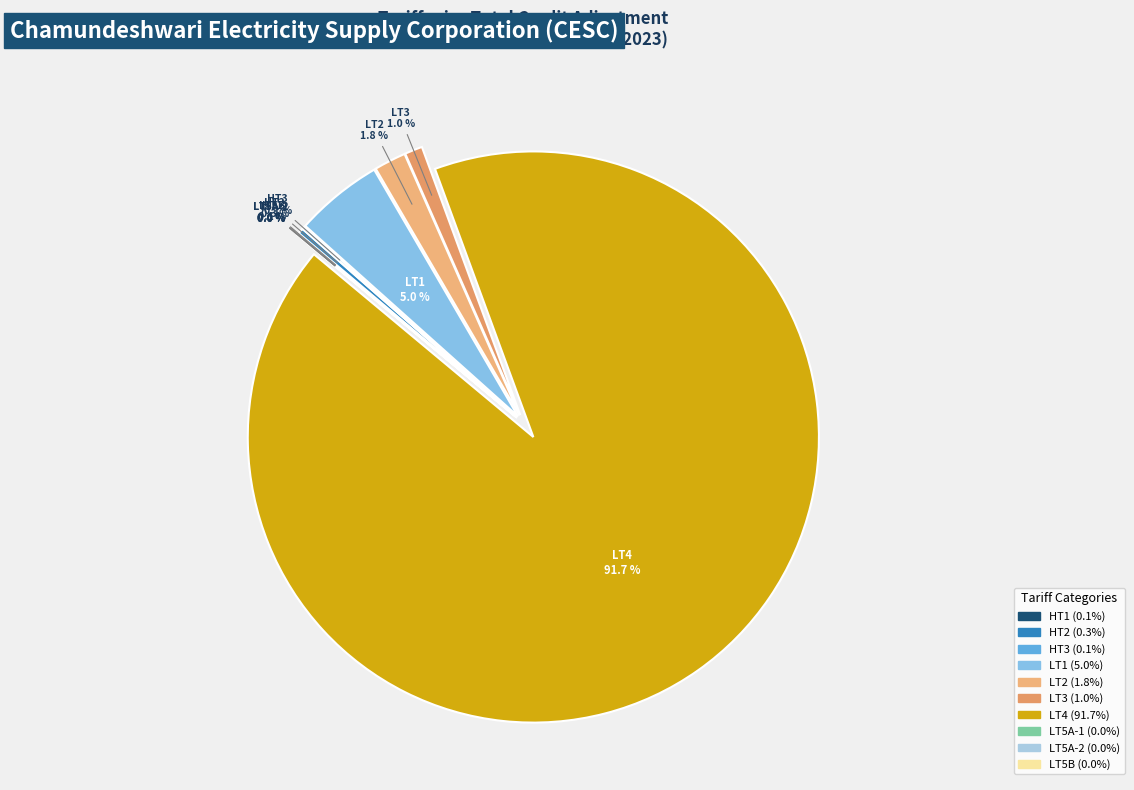

To the nearest percent, what is the average slice percentage?

10%